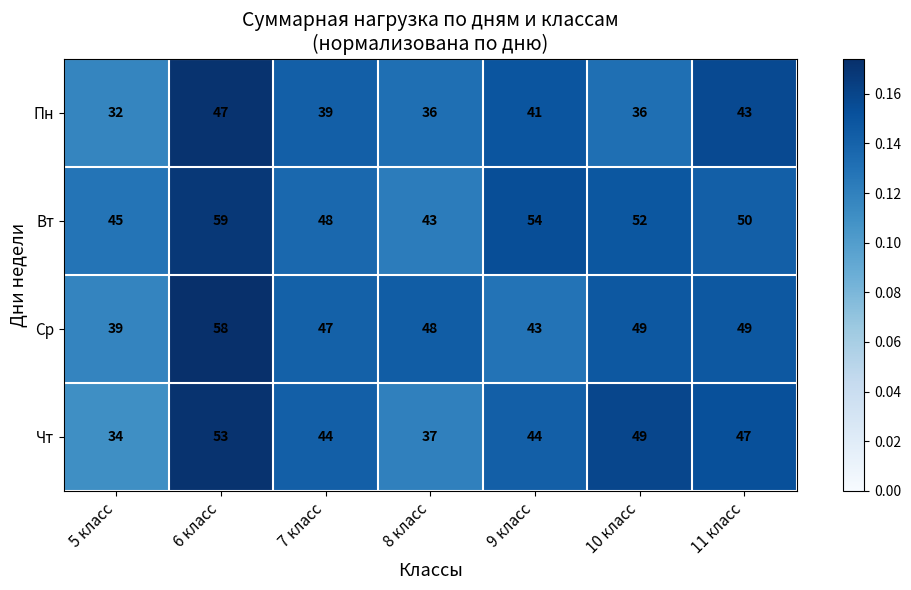

True or false: Ср has a value of 58 at 6 класс.

True